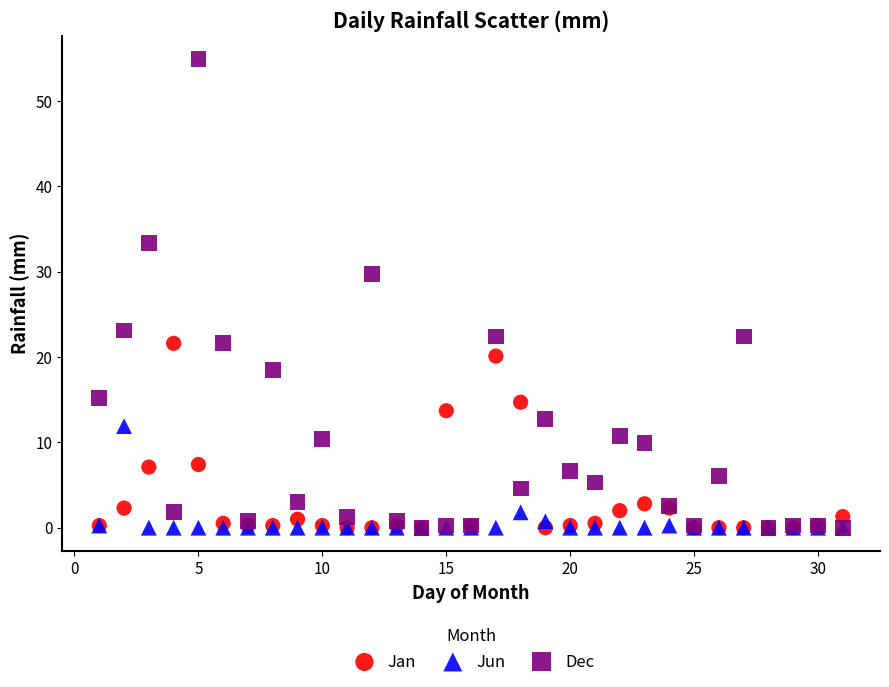

Across all series, what Y value is closest to 27?

29.7